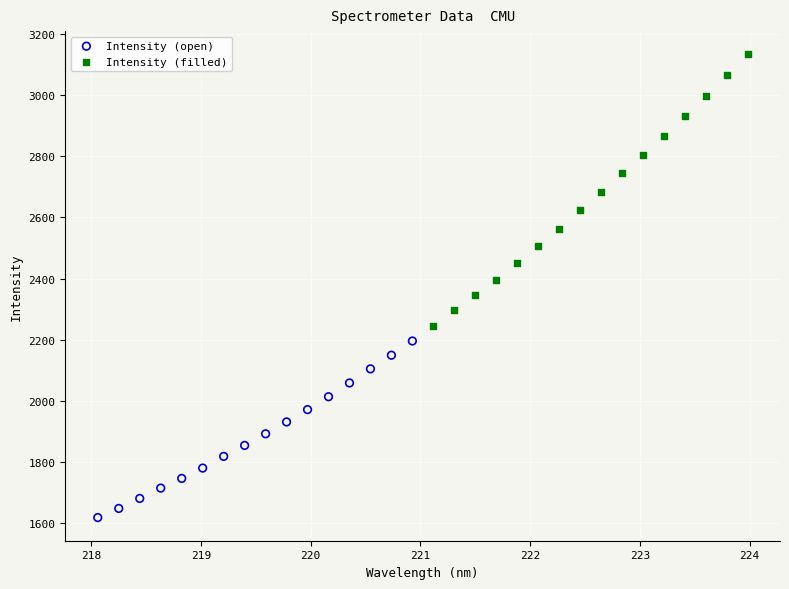

Which series contains the highest Y value?

Intensity (filled)